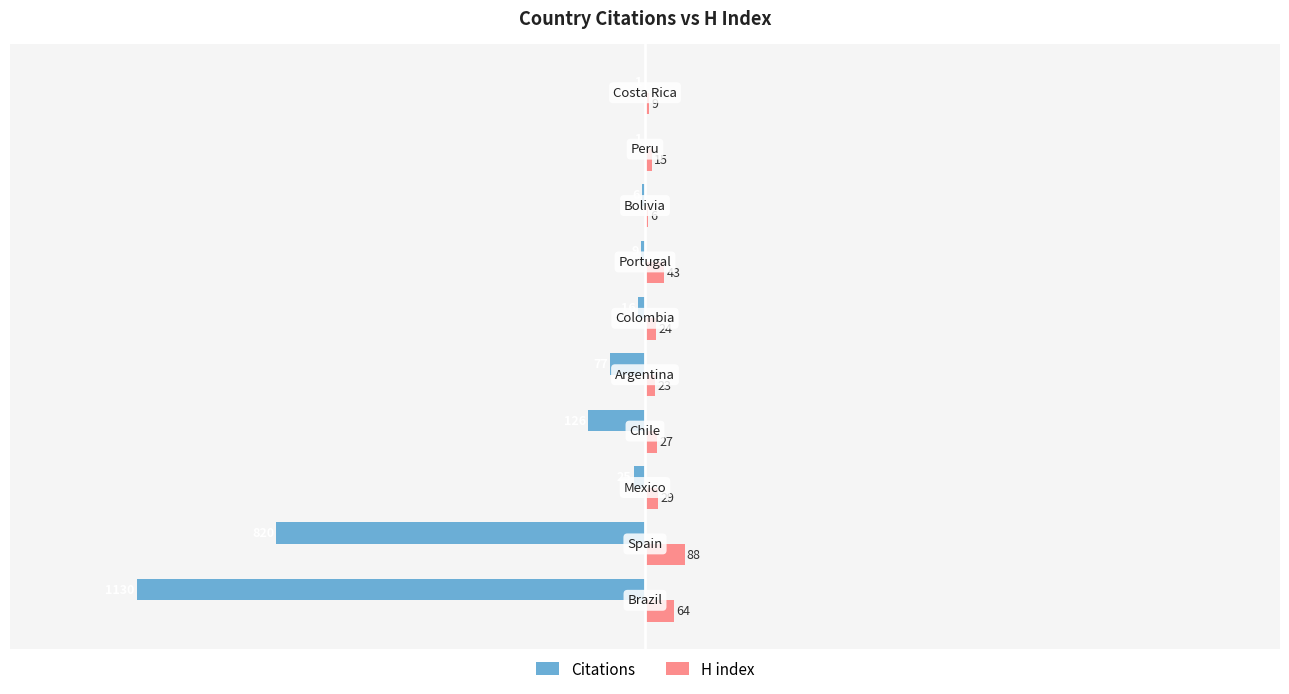

Which series has the largest total across all categories?

H index